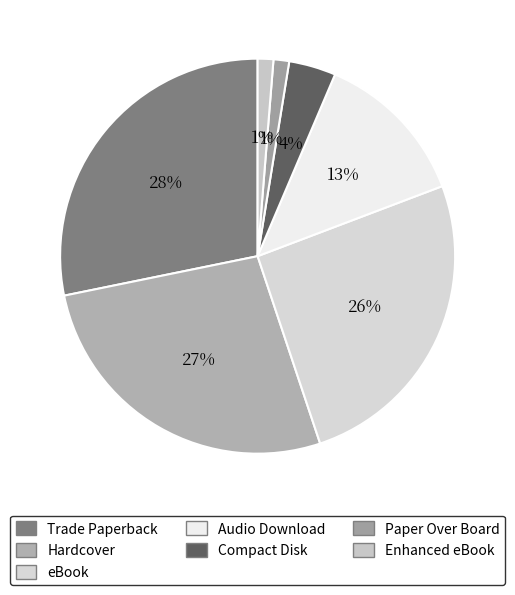

What is the total percentage of Audio Download and Compact Disk?

16.7%